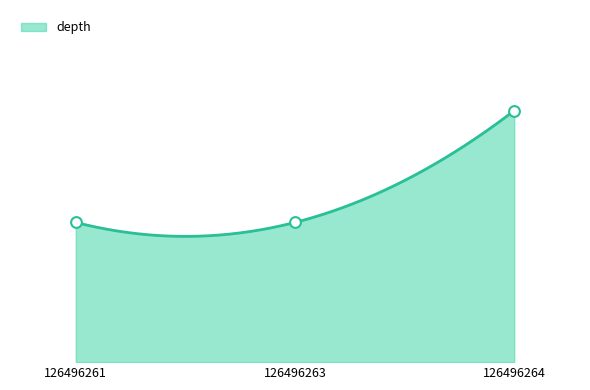

Approximately how many times larger is the value at 126496261 compared to 126496263?

1.0